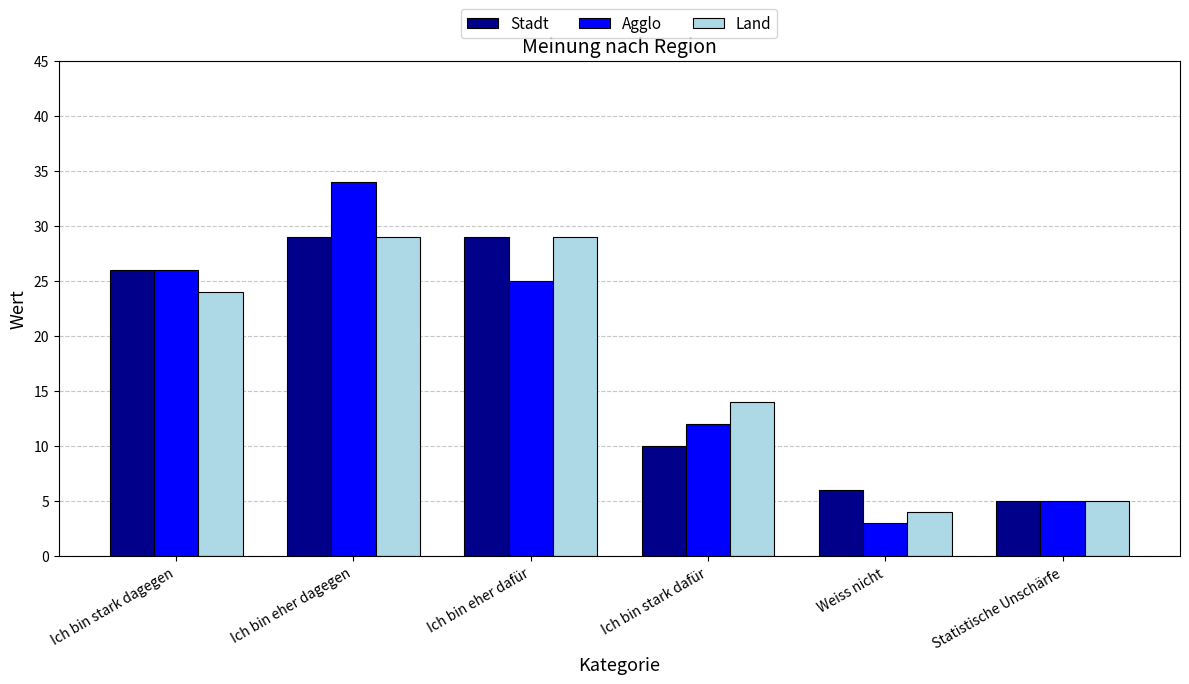

How many data points in Stadt are less than 26?

3